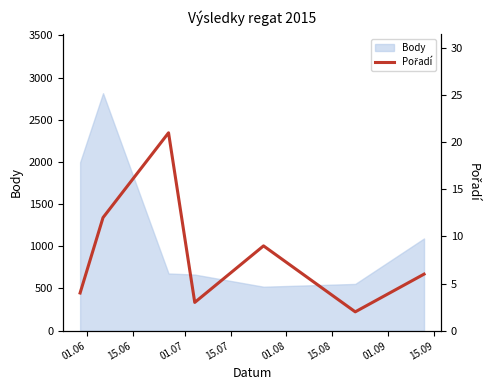

True or false: there are more than 1 points higher than both neighbors.

True